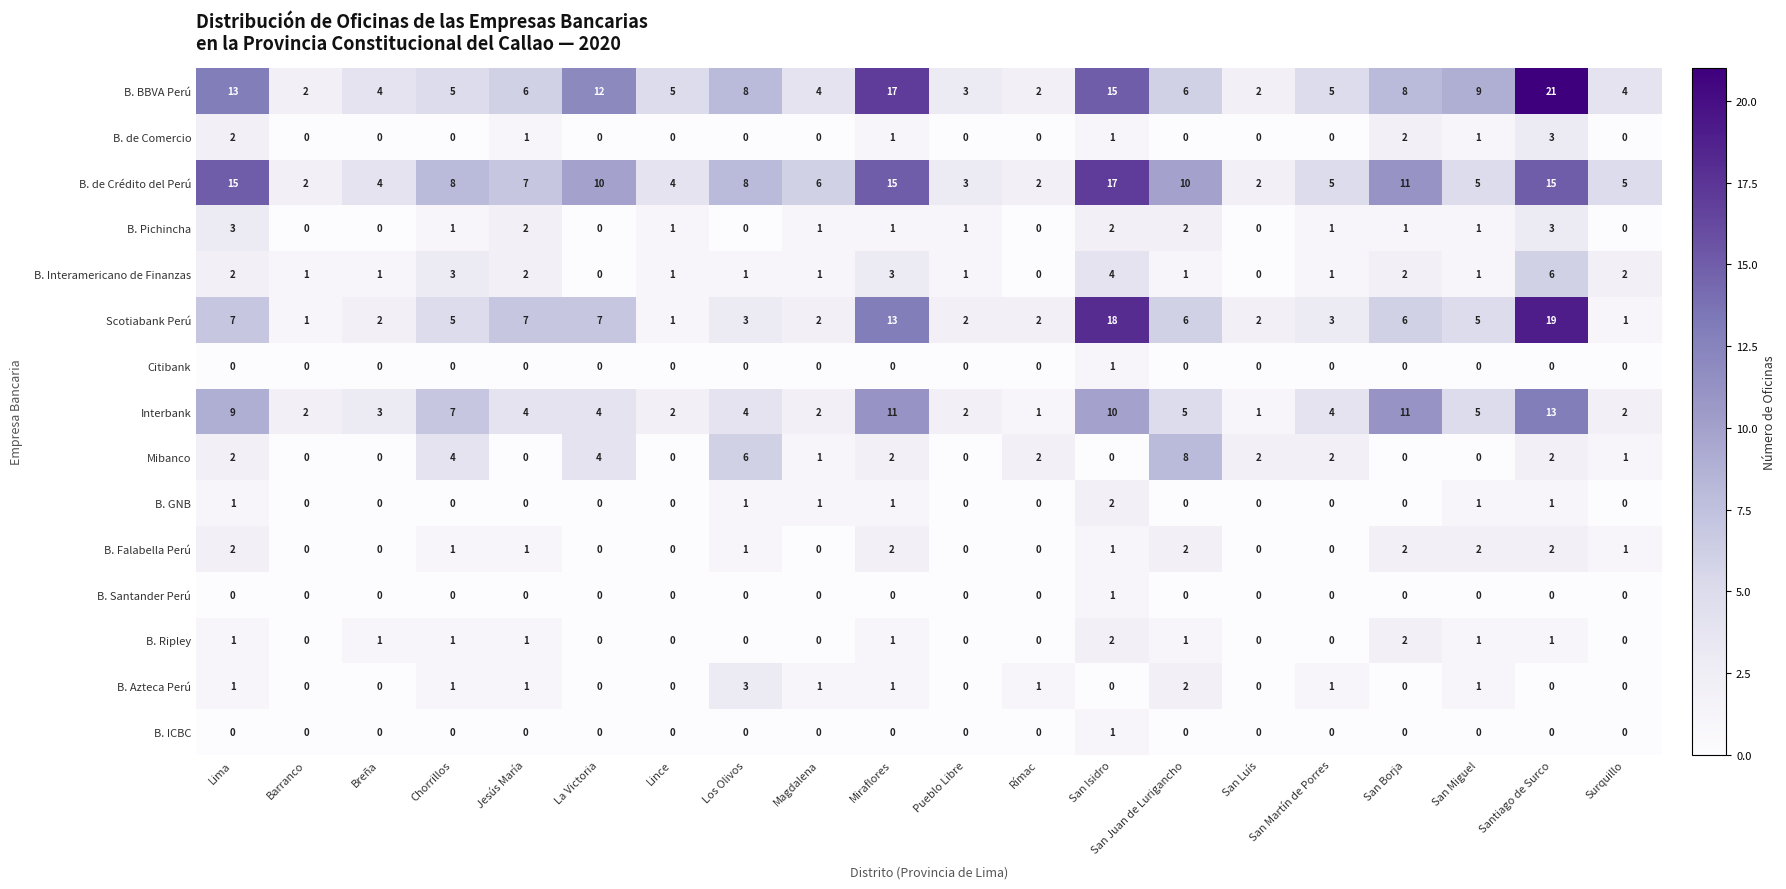

What is the difference between the highest and lowest values at Jesús María?

7